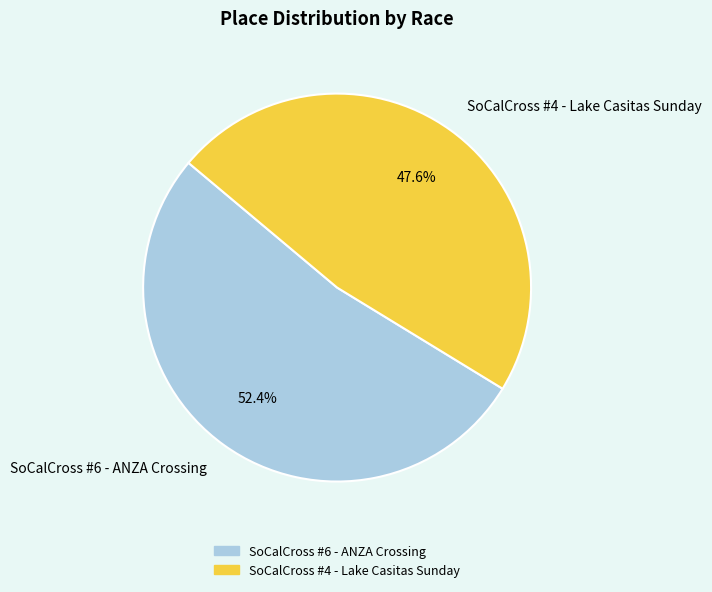

What is the smallest slice in the pie chart?

SoCalCross #4 - Lake Casitas Sunday